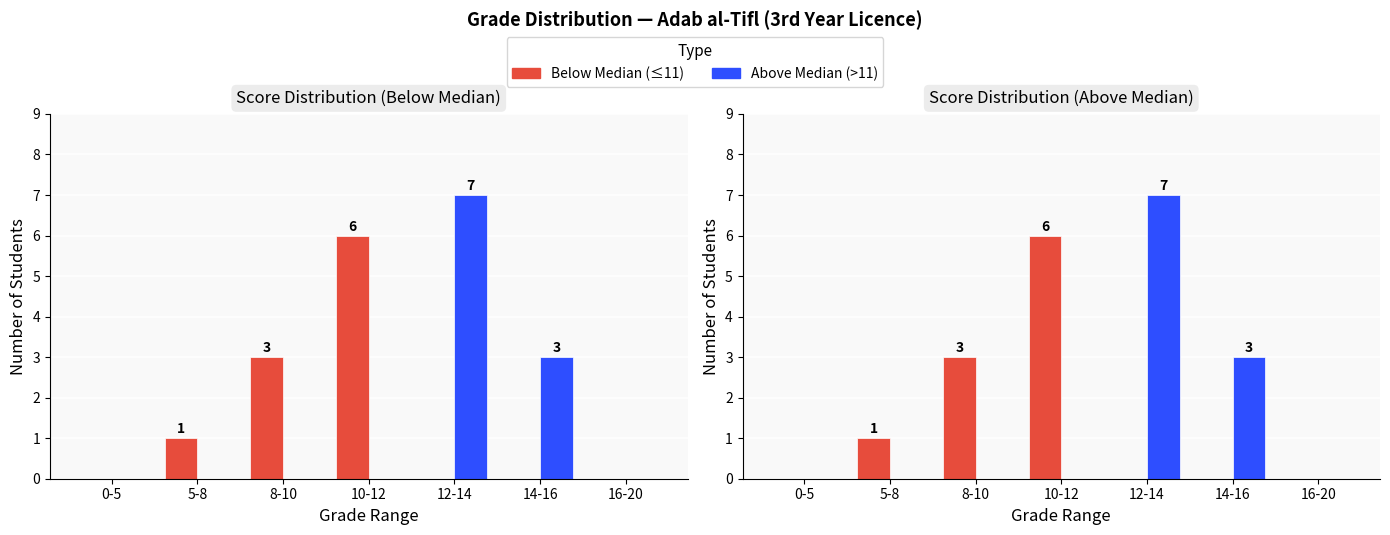

What is the value of the Below Median (≤11) bar at the 2nd from the left?

1